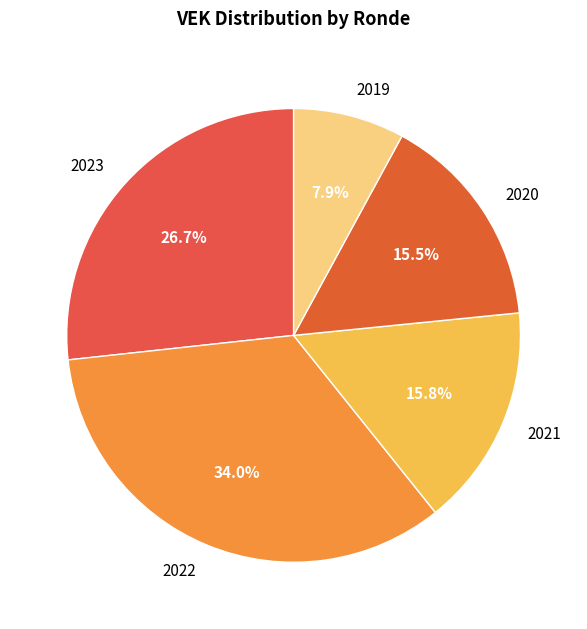

Does 2019 account for over 50% of the chart?

No